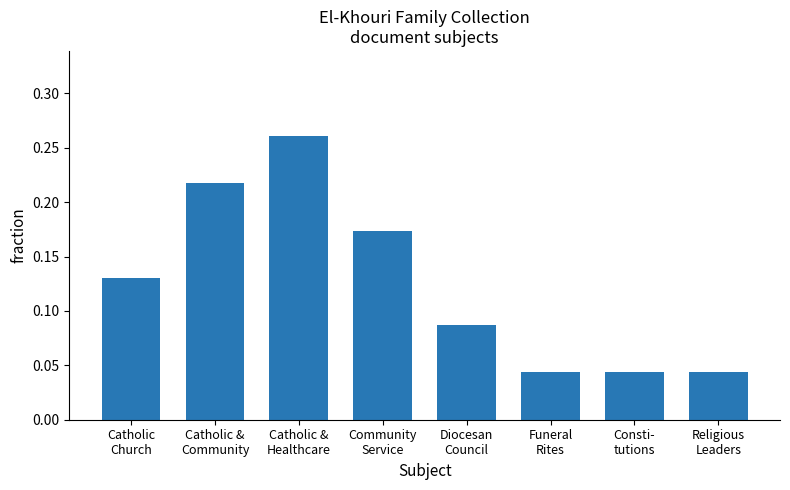

The chart shows a value of 0.2 at Catholic
Church. True or false?

False